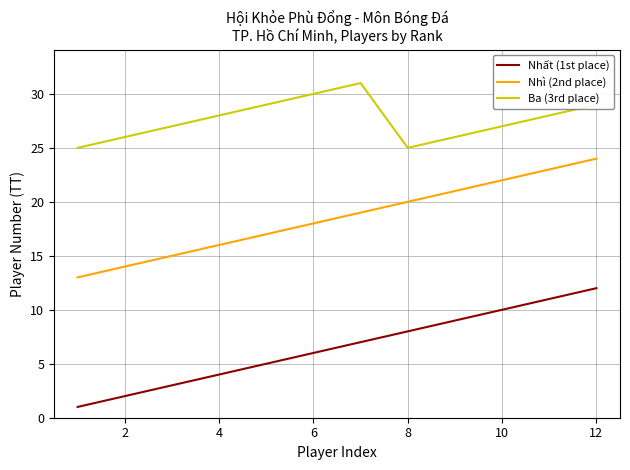

What are all the series names shown in the legend?

Nhất (1st place), Nhì (2nd place), Ba (3rd place)